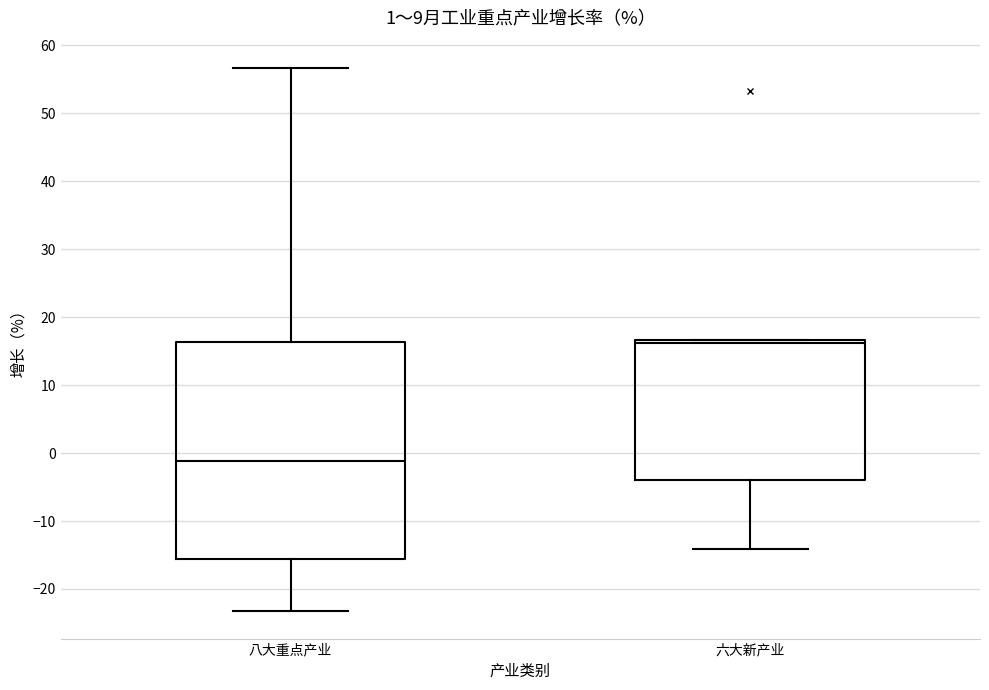

Reading left to right, transcribe this box plot: for each box, give where its median line is, the range the box spans, and where its two whiskers end, as read against the y-axis. The values are not printed on the chart, so give them approximately, as read against the axis.

八大重点产业: median -1, box -16 to 16, whiskers -23 to 57
六大新产业: median 16, box -4 to 17, whiskers -14 to 17